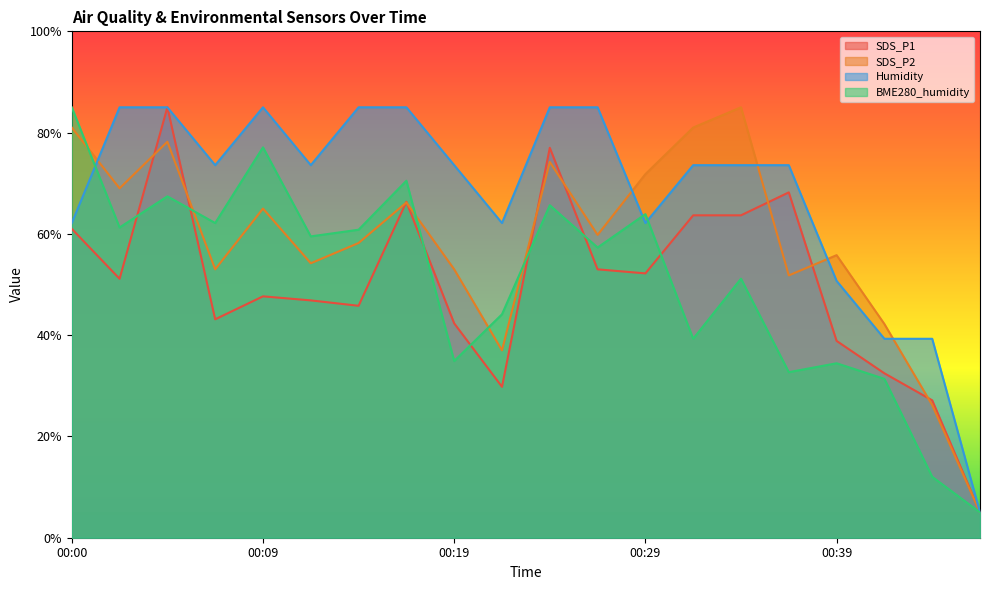

Where is the first local minimum for BME280_humidity?

00:02